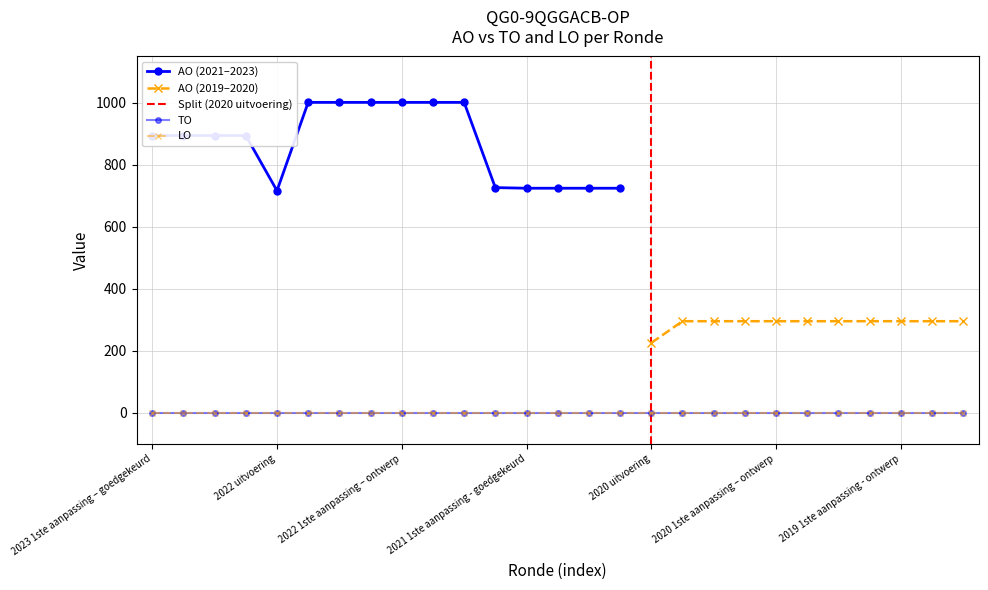

Which series has the largest range (max minus min)?

AO